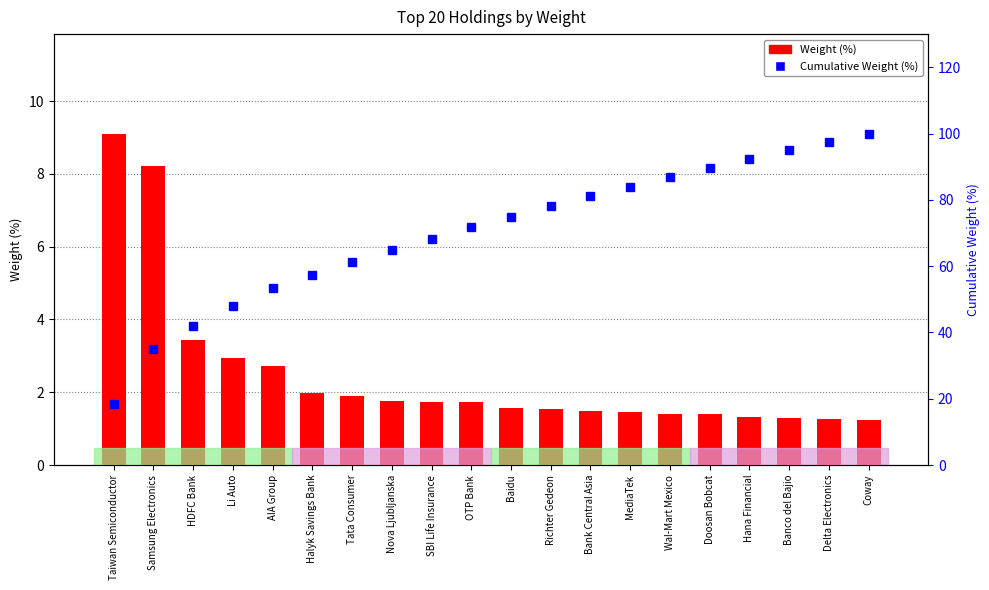

What is the difference between the Cumulative Weight (%) values at Tata Consumer and MediaTek?

22.8